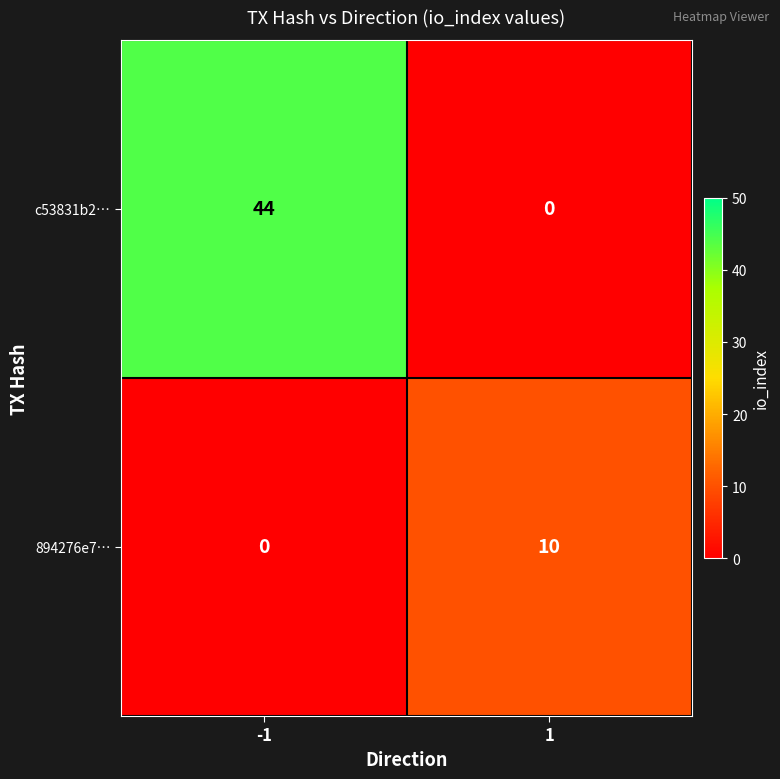

Rank the series by their maximum value, from highest to lowest.

c53831b2…, 894276e7…